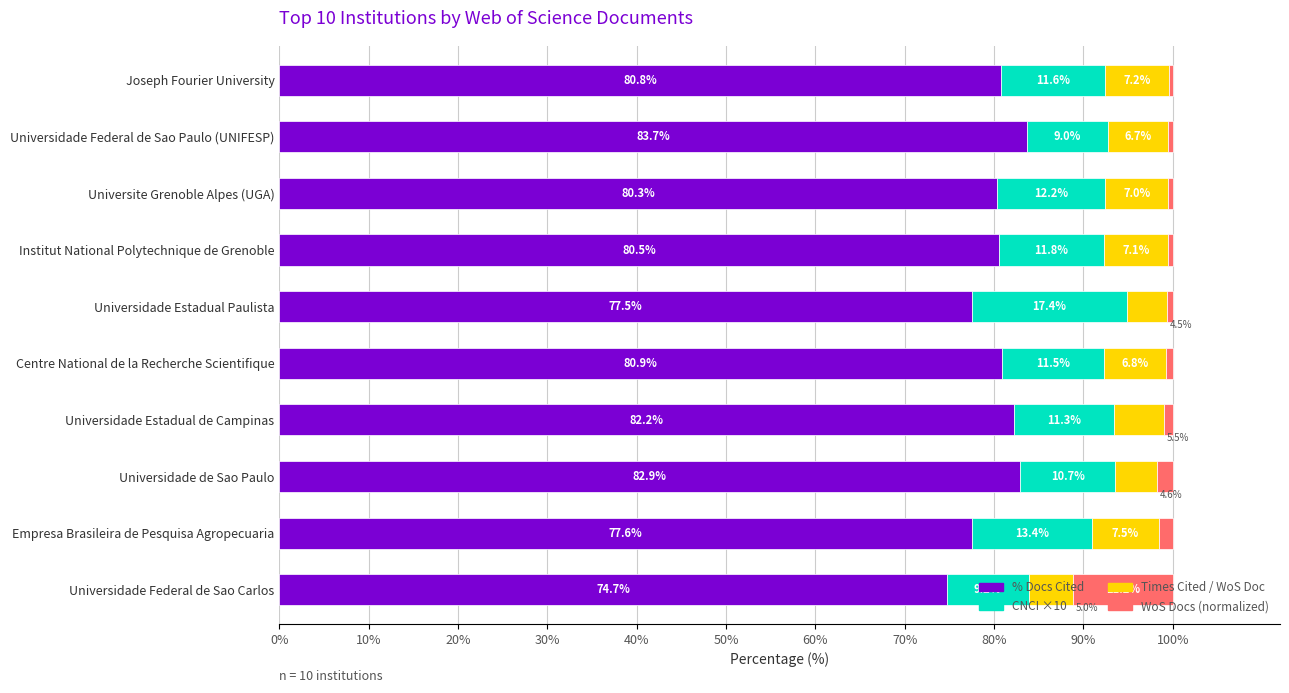

List the labels in order of % Docs Cited value, largest first.

Universidade Federal de Sao Paulo (UNIFESP), Universidade de Sao Paulo, Universidade Estadual de Campinas, Centre National de la Recherche Scientifique, Joseph Fourier University, Institut National Polytechnique de Grenoble, Universite Grenoble Alpes (UGA), Empresa Brasileira de Pesquisa Agropecuaria, Universidade Estadual Paulista, Universidade Federal de Sao Carlos